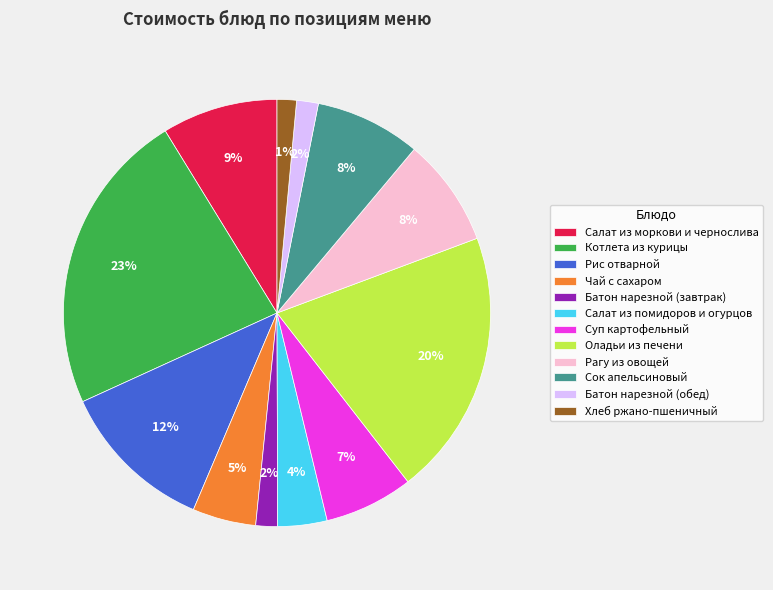

Is it true that Оладьи из печени is 20% of the pie?

True